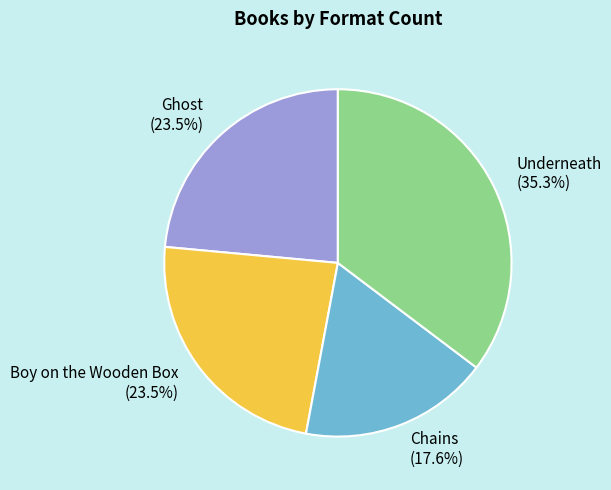

How much of the chart is everything except Boy on the Wooden Box?

76.5%